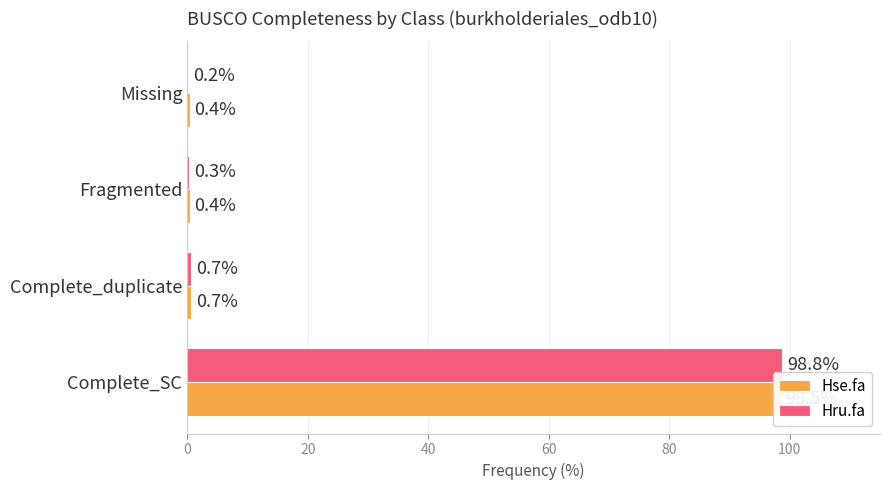

What are all the series names shown in the legend?

Hse.fa, Hru.fa